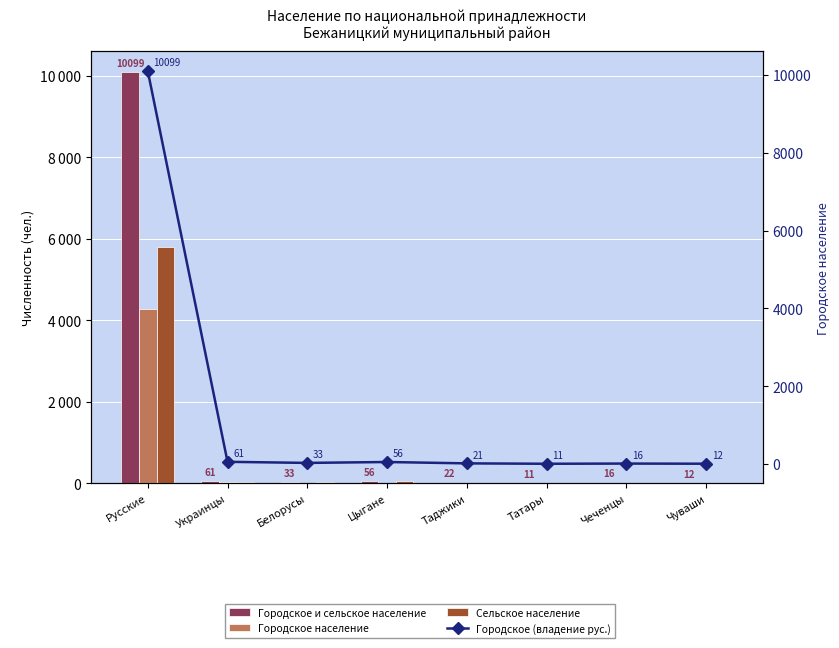

What position from the right is Чуваши?

1